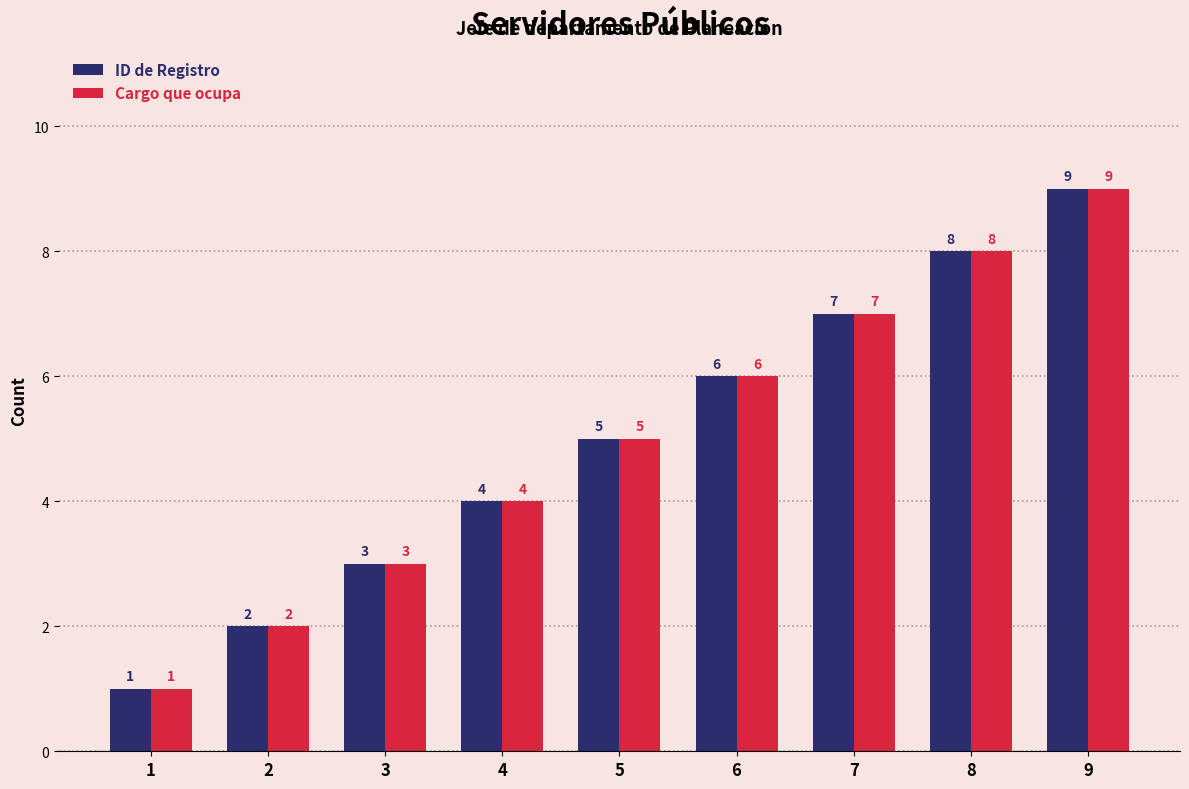

Count the Cargo que ocupa values in the range 3 to 7.

5